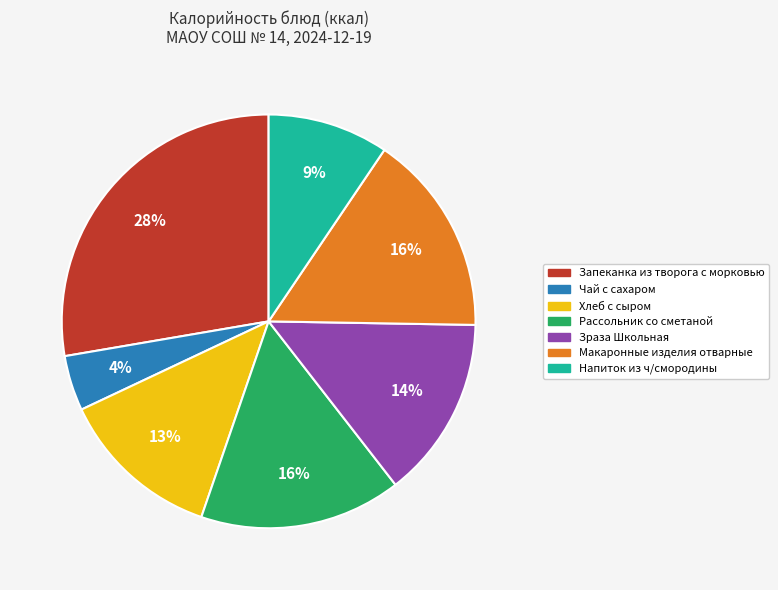

To the nearest percent, what is the average slice percentage?

14%